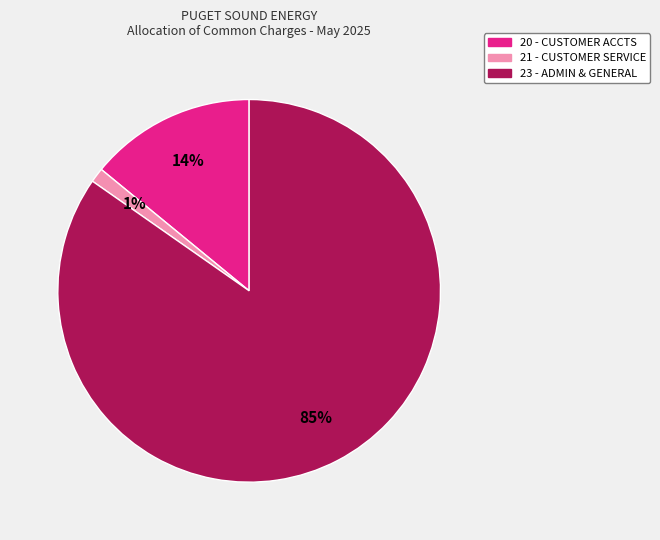

Rank the categories by value from highest to lowest.

23 - ADMIN & GENERAL, 20 - CUSTOMER ACCTS, 21 - CUSTOMER SERVICE